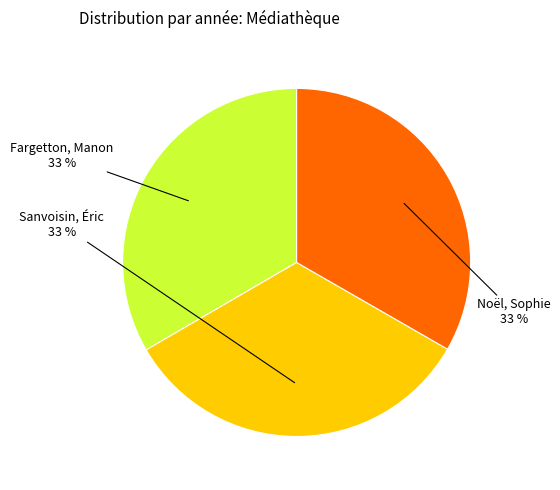

To the nearest percent, what is the average slice percentage?

33%